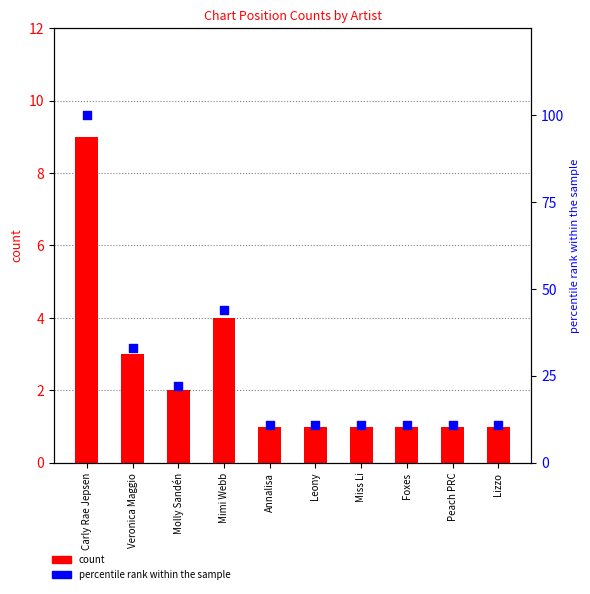

What are all the series names shown in the legend?

count, percentile rank within the sample